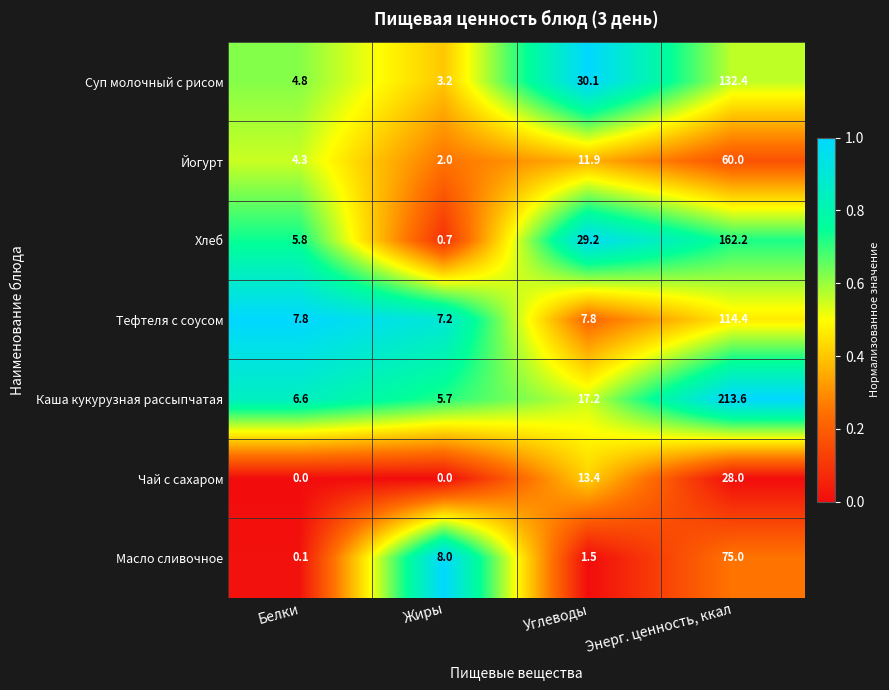

Reading left to right, list all the values displayed in this chart.

Суп молочный с рисом: 4.8	3.2	30.1	132.4
Йогурт: 4.3	2.0	11.9	60.0
Хлеб: 5.8	0.7	29.2	162.2
Тефтеля с соусом: 7.8	7.2	7.8	114.4
Каша кукурузная рассыпчатая: 6.6	5.7	17.2	213.6
Чай с сахаром: 0.0	0.0	13.4	28.0
Масло сливочное: 0.1	8.0	1.5	75.0